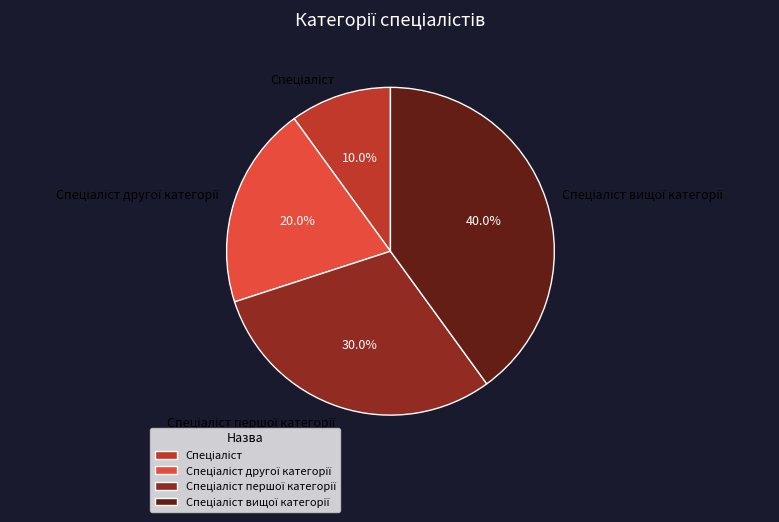

To the nearest percent, what is the difference between the largest and smallest slice percentages?

30%